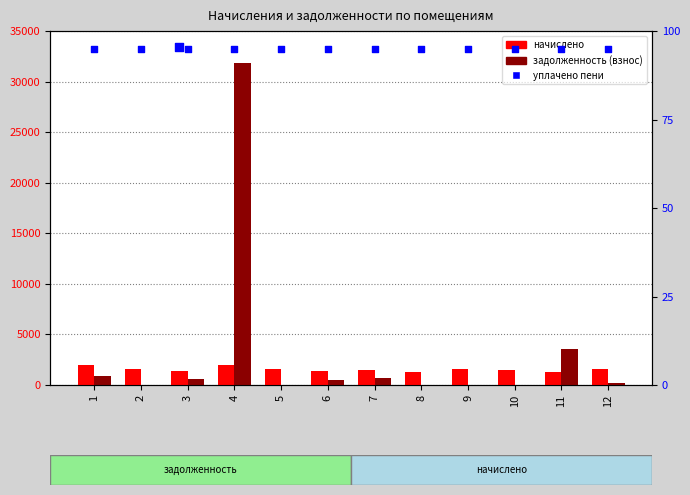

Which series has the largest total across all categories?

задолженность (взнос)